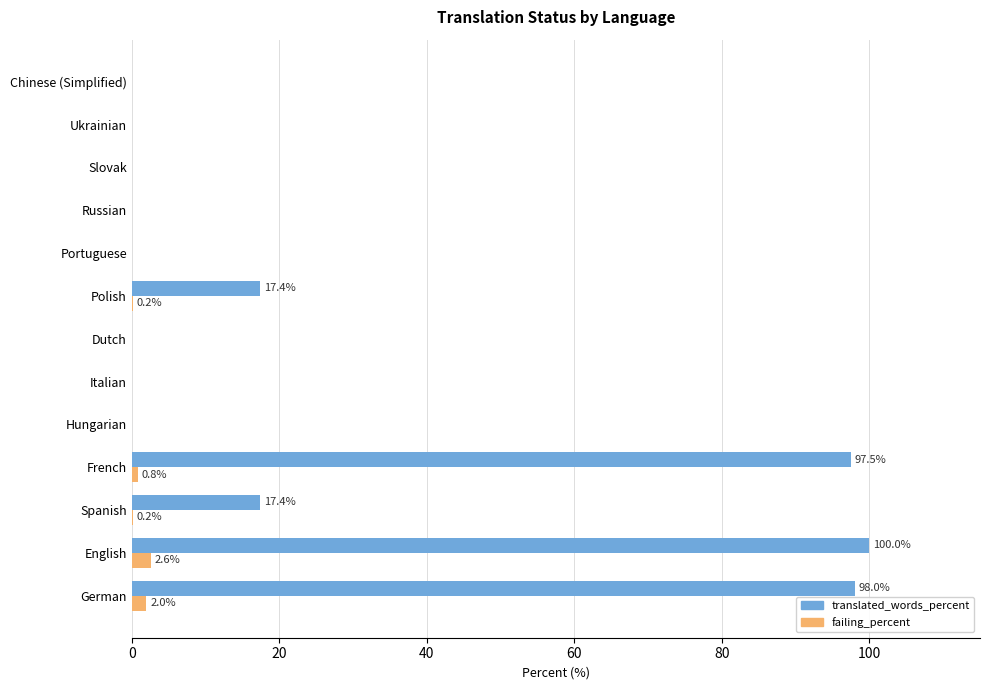

Which series has the largest total across all categories?

translated_words_percent